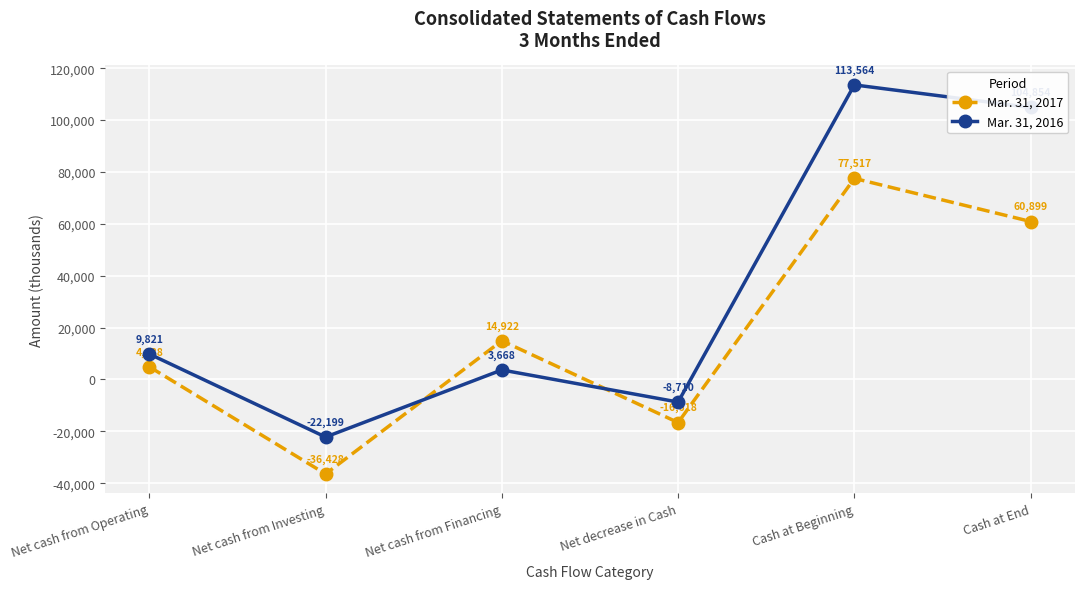

Rank the series by their average value, from lowest to highest.

Mar. 31, 2017, Mar. 31, 2016